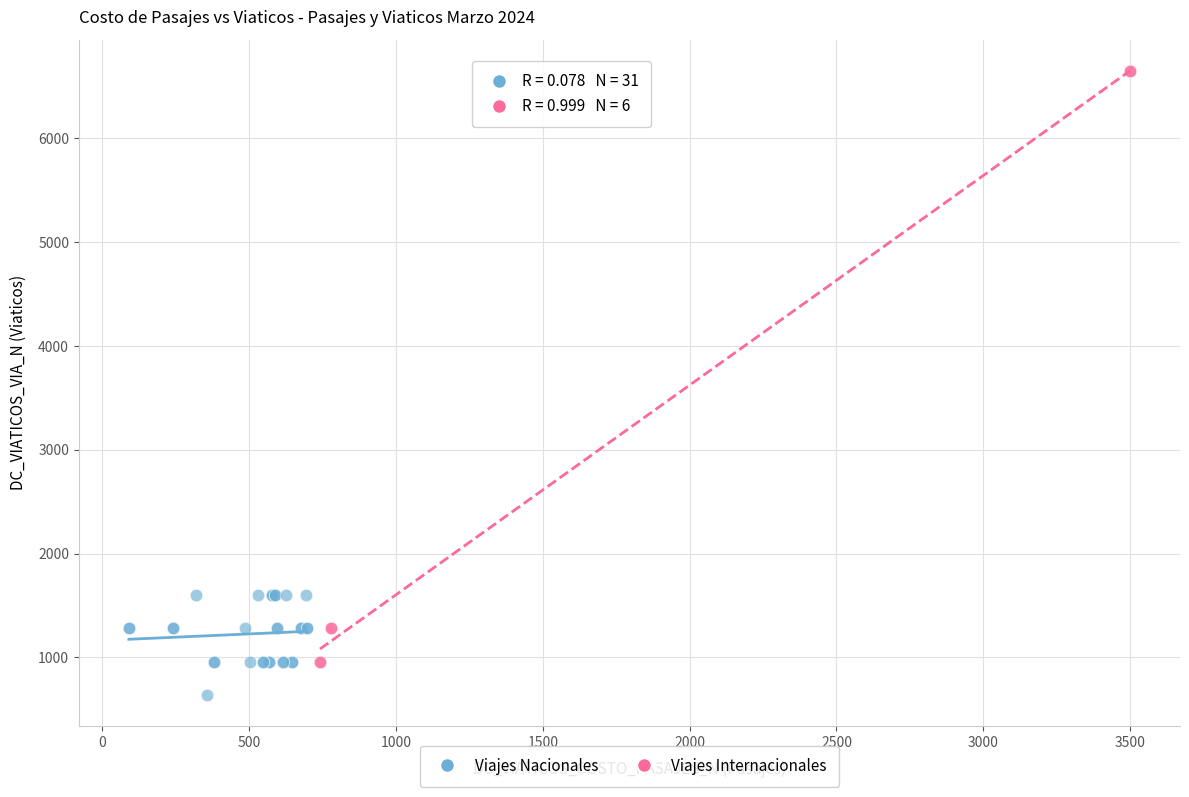

Which series reaches the minimum Y coordinate?

Viajes Nacionales